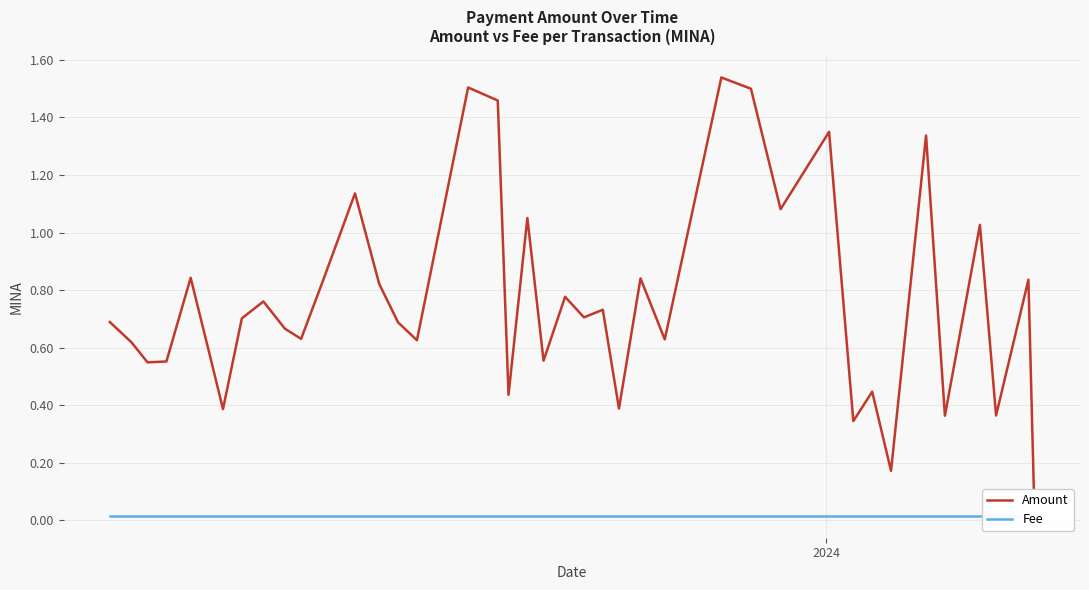

How many data points does each series have?

40